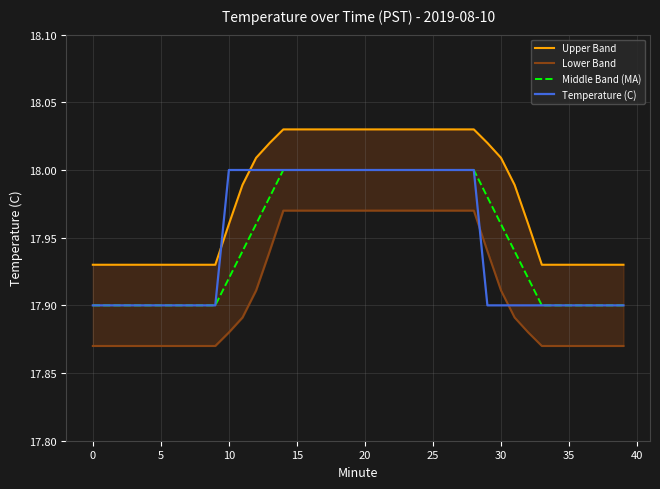

Which series ends up on top after the final intersection of Lower Band and Temperature (C)?

Temperature (C)